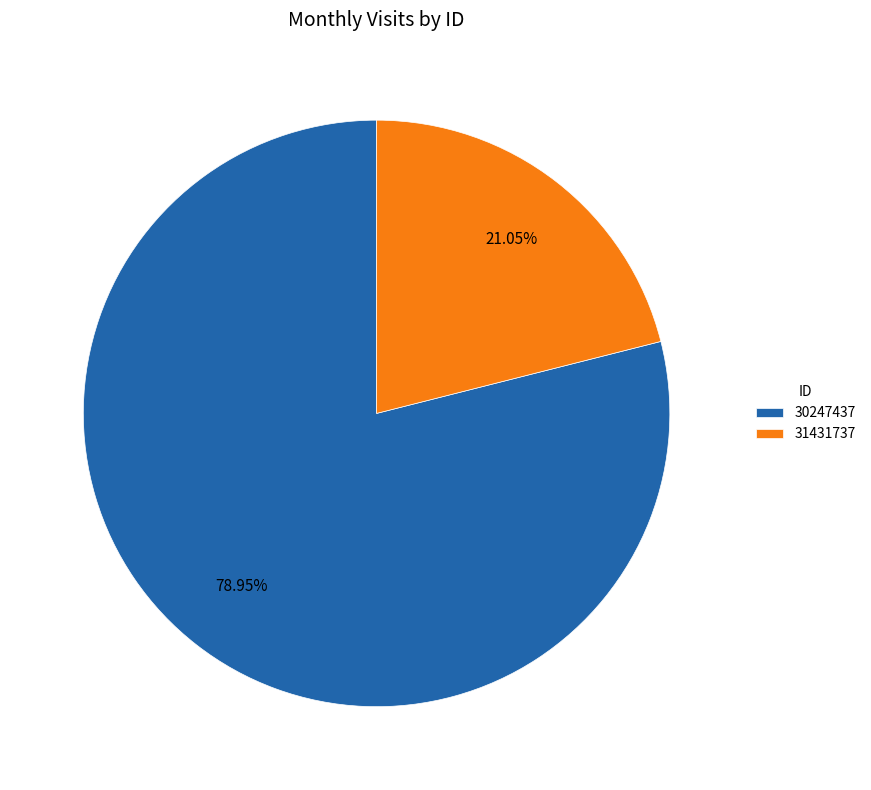

Do 30247437 and 31431737 together represent more than half of the pie?

Yes